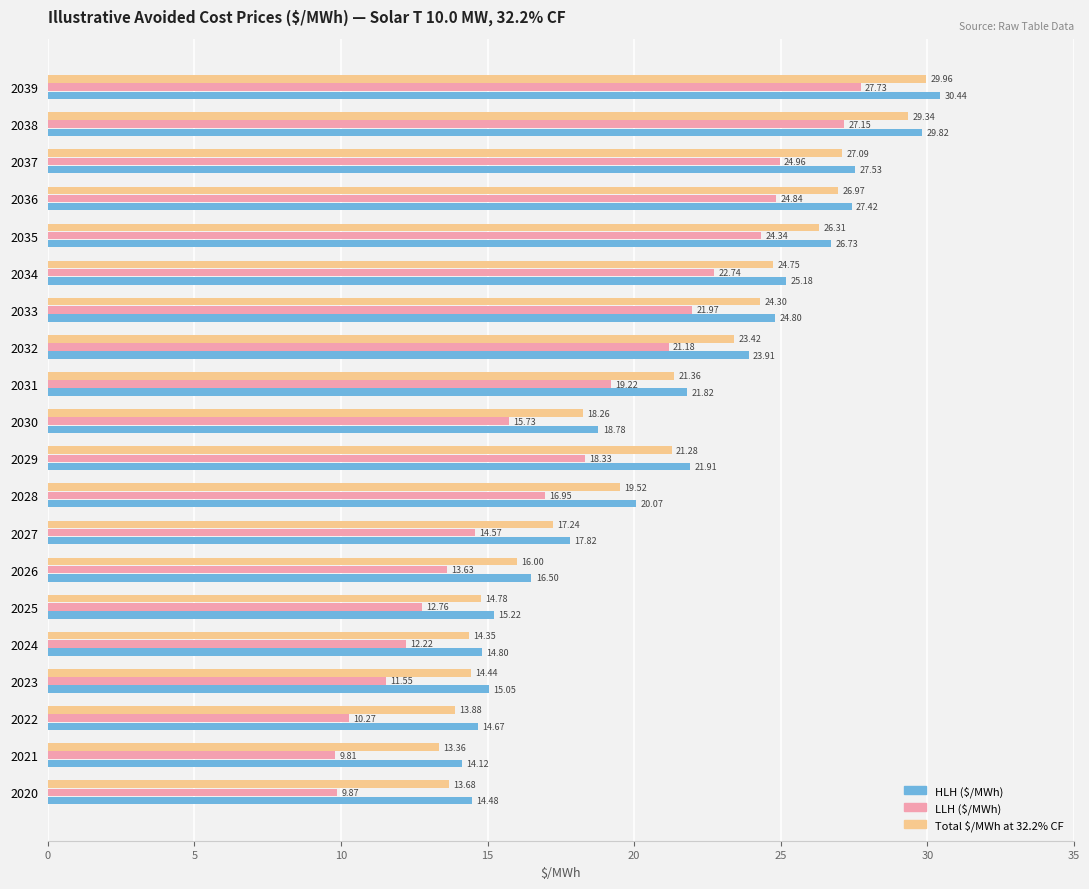

What is the average value of the Total $/MWh at 32.2% CF series?

20.5